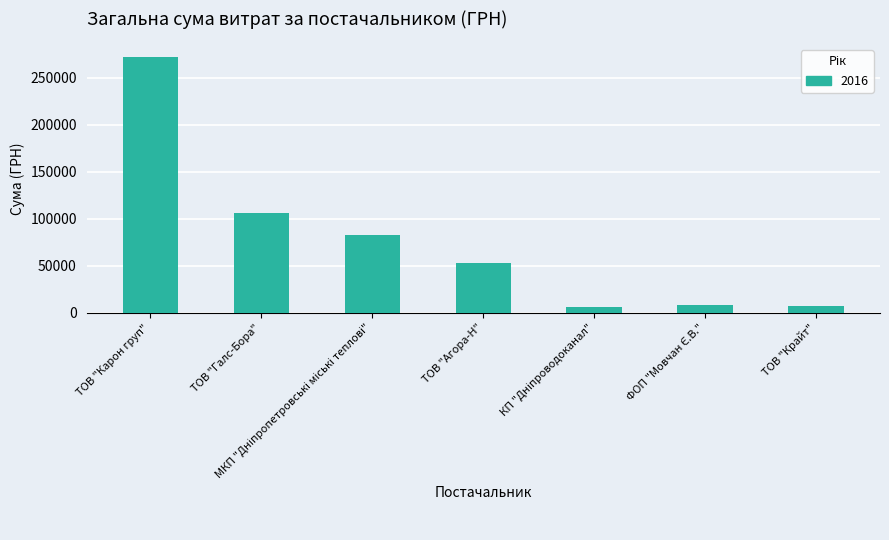

Read the value at ТОВ "Агора-Н".

53087.1